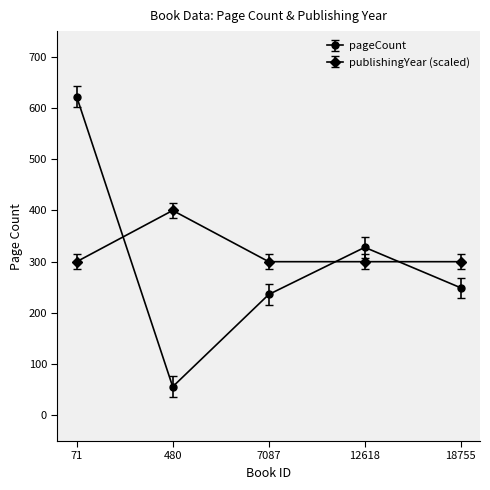

List the series in order of their peak value, highest first.

pageCount, publishingYear (scaled)